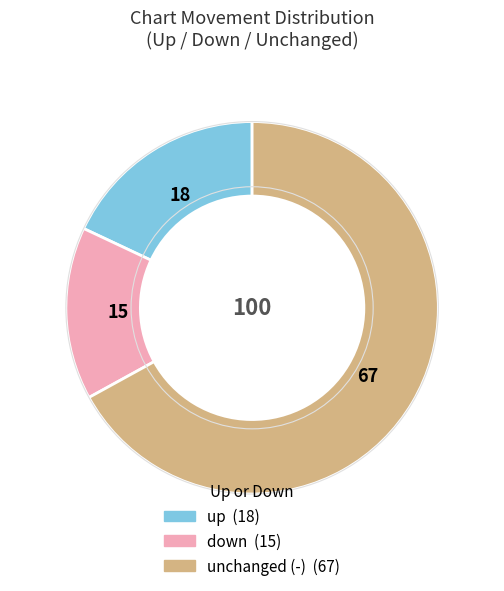

How many segments does this pie chart have?

3